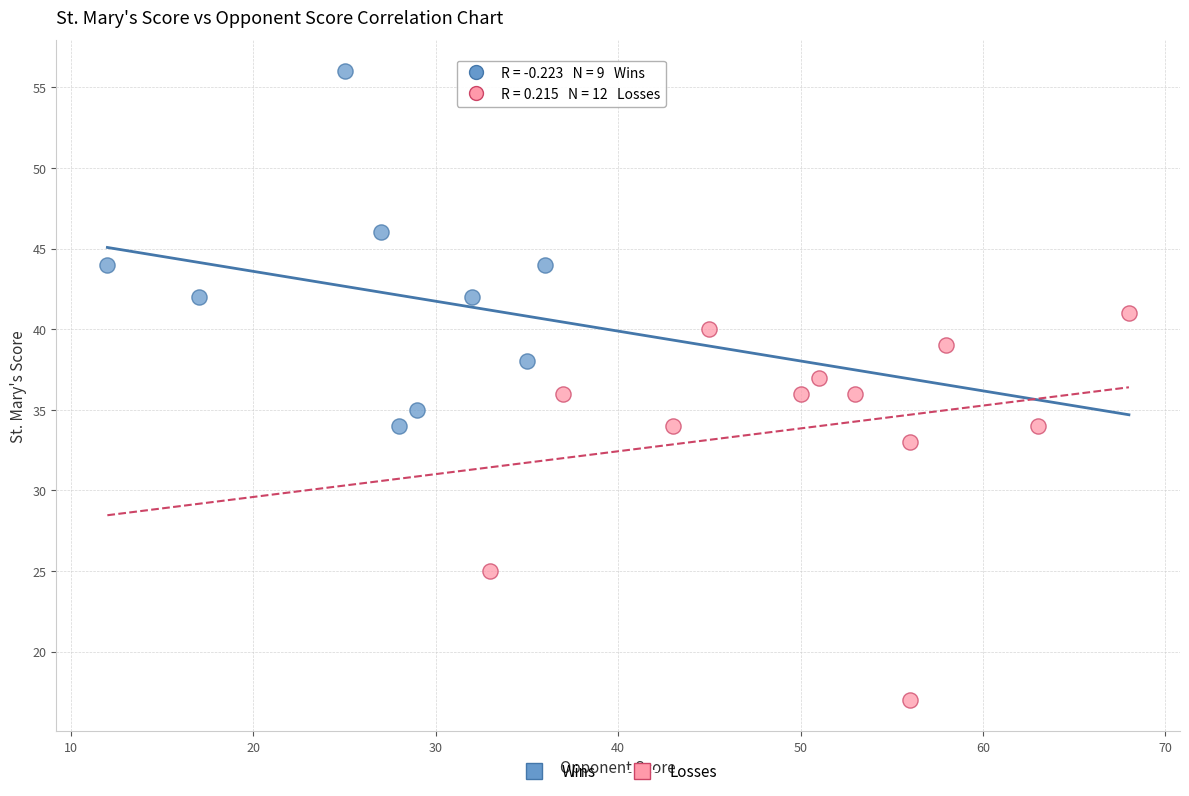

Which series has the largest Y range (max minus min)?

Losses